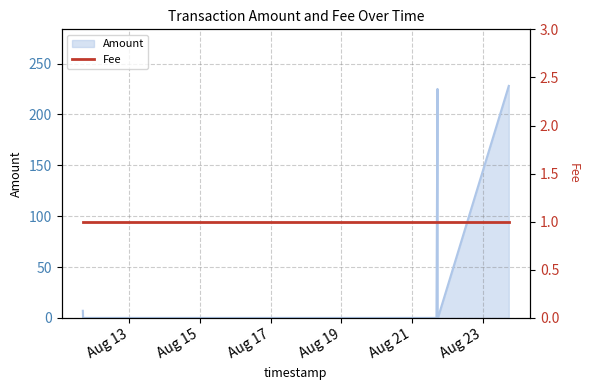

What is the average value?

35